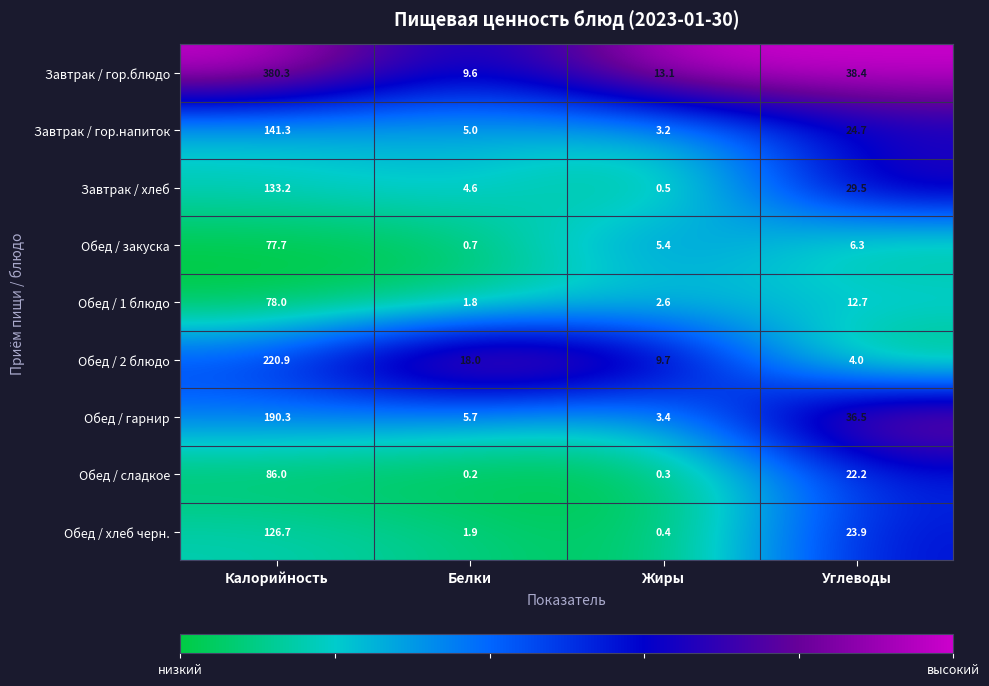

What is the total value across all series at Калорийность?

1434.4